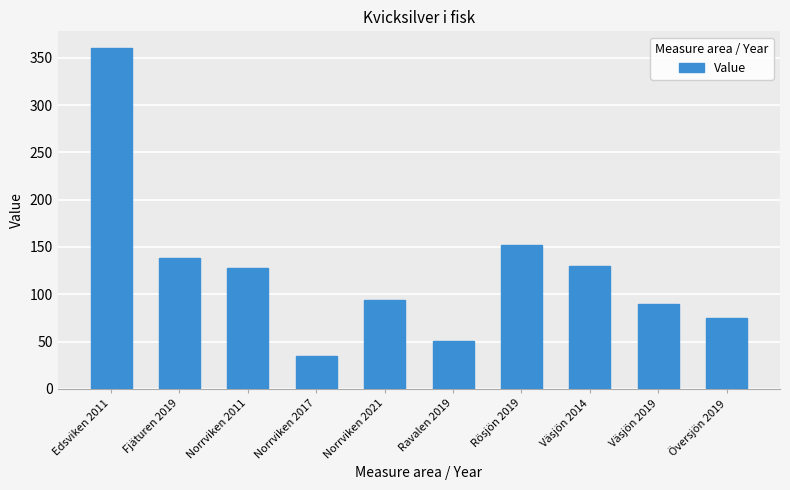

How many data points are less than 128?

5